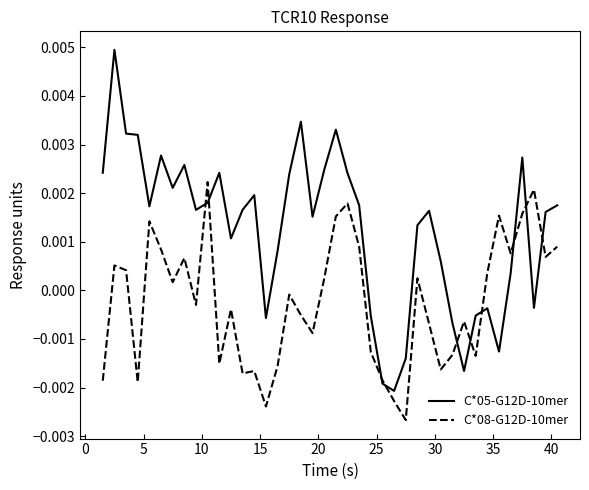

How many lines are shown in the chart?

2